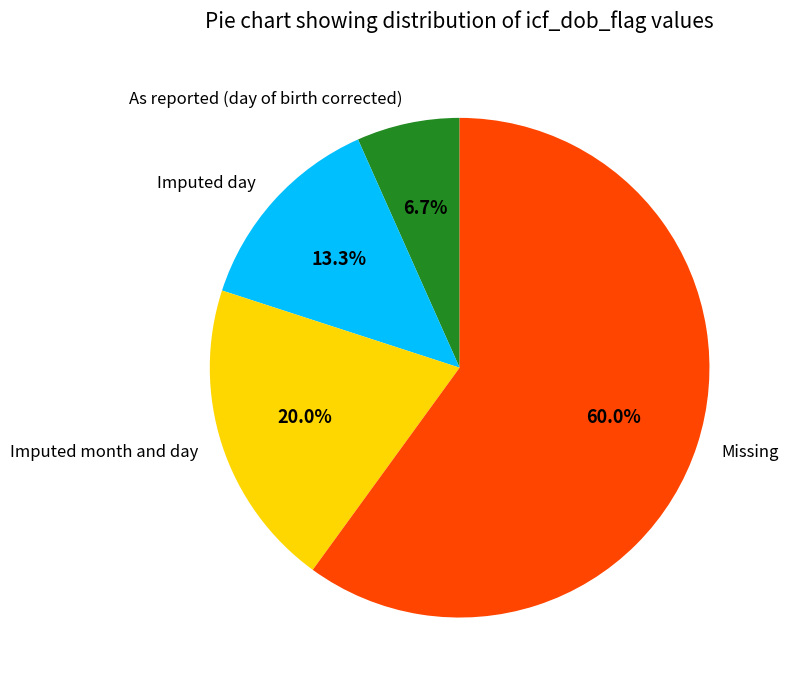

What is the largest slice in the pie chart?

Missing